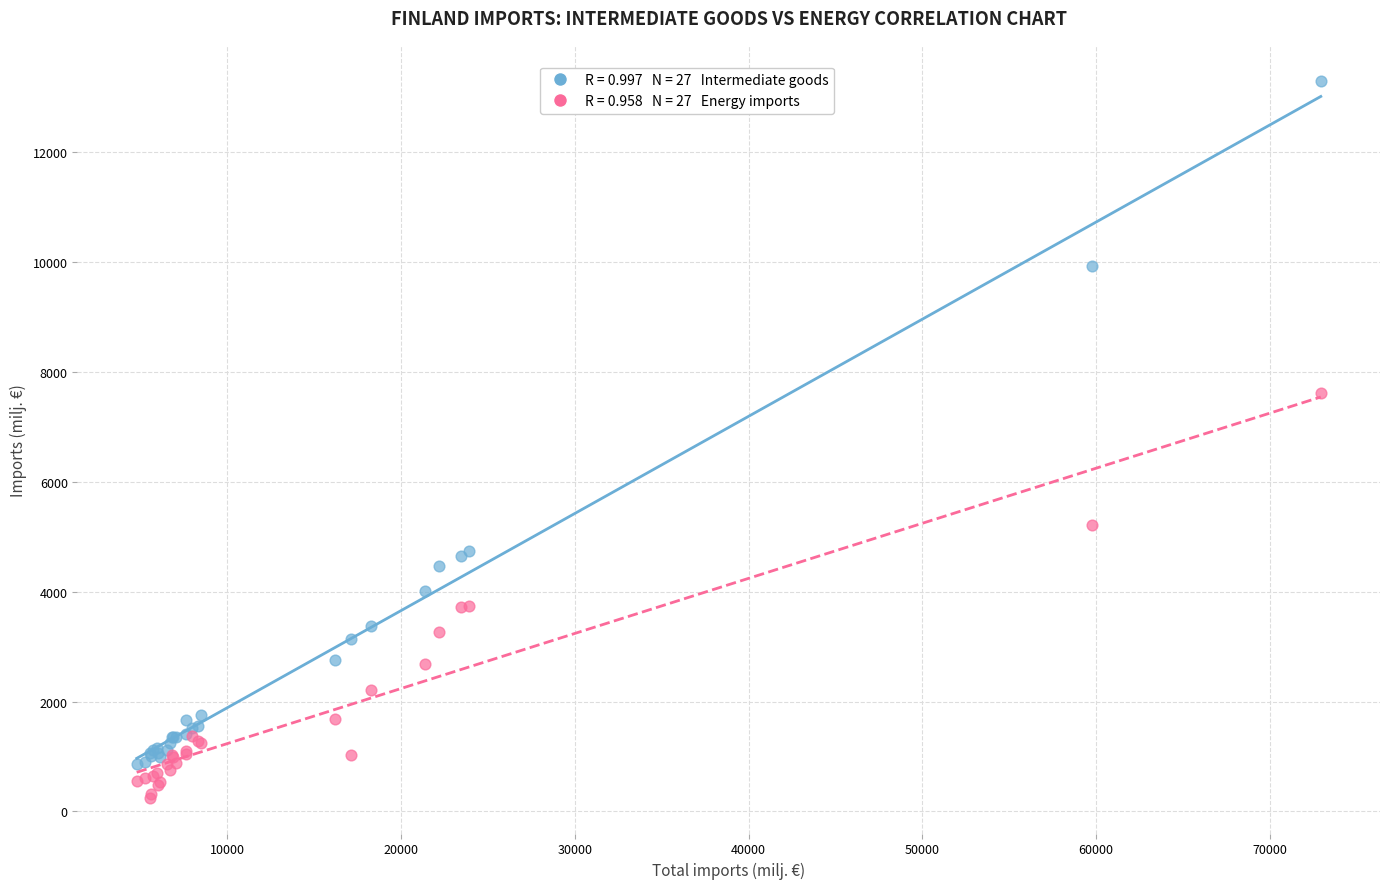

Across all series, what Y value is closest to 6776?

7614.4